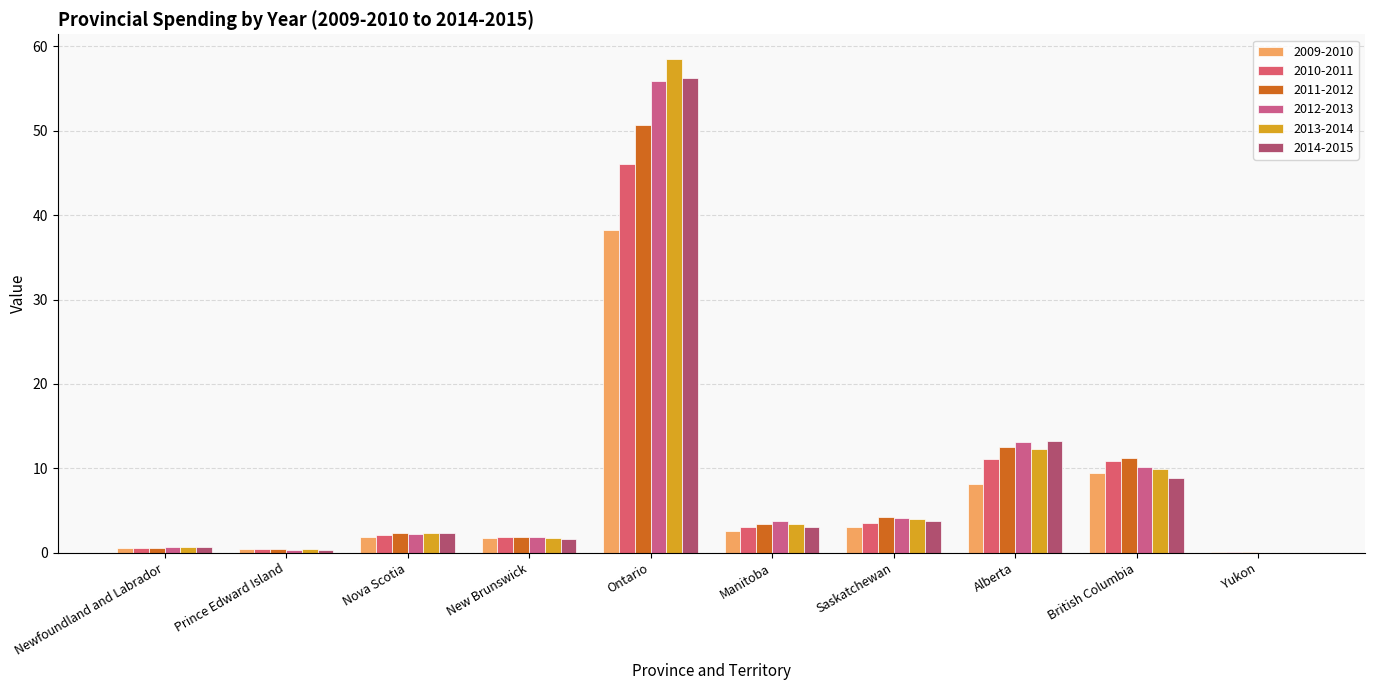

The value of 2012-2013 at Nova Scotia is 2.2. True or false?

True